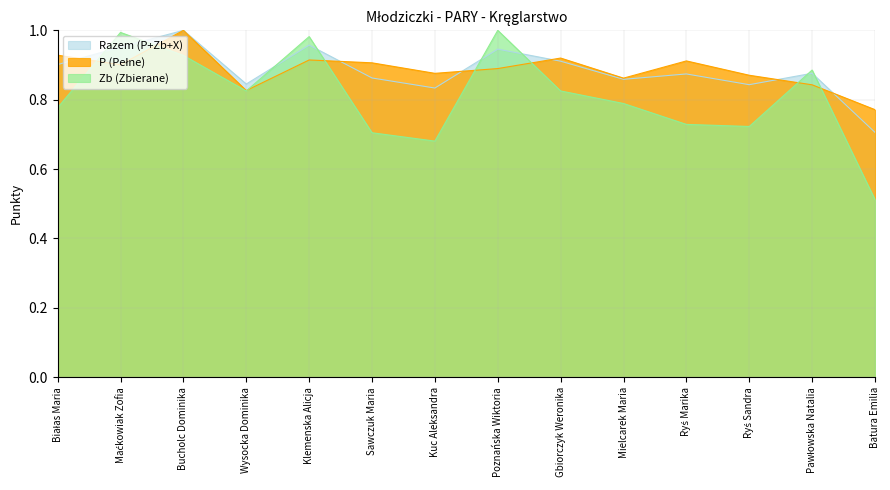

What is the label of the 7th point from the right?

Poznańska Wiktoria